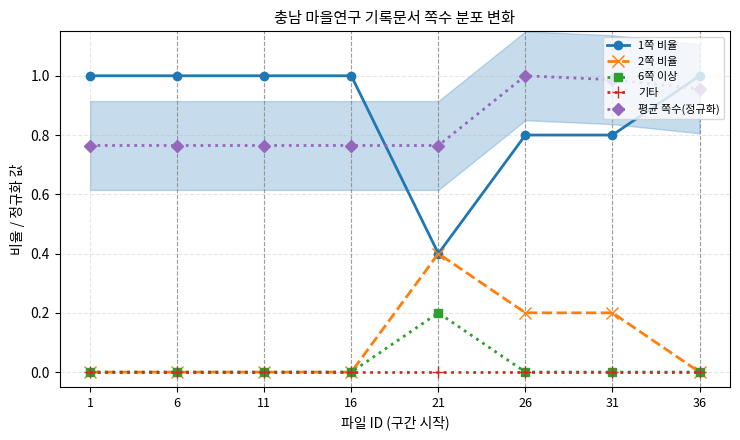

True or false: 1쪽 비율 and 기타 intersect in this chart.

False